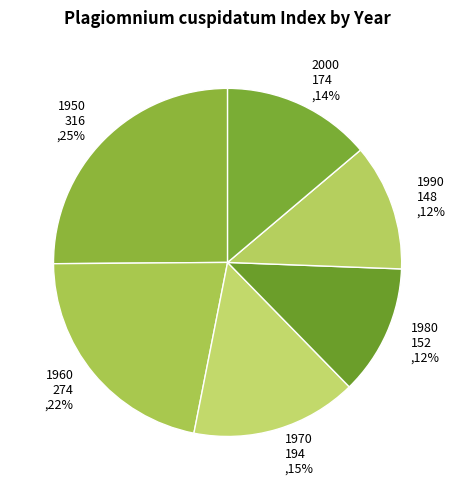

Which category has the biggest portion of the pie?

1950